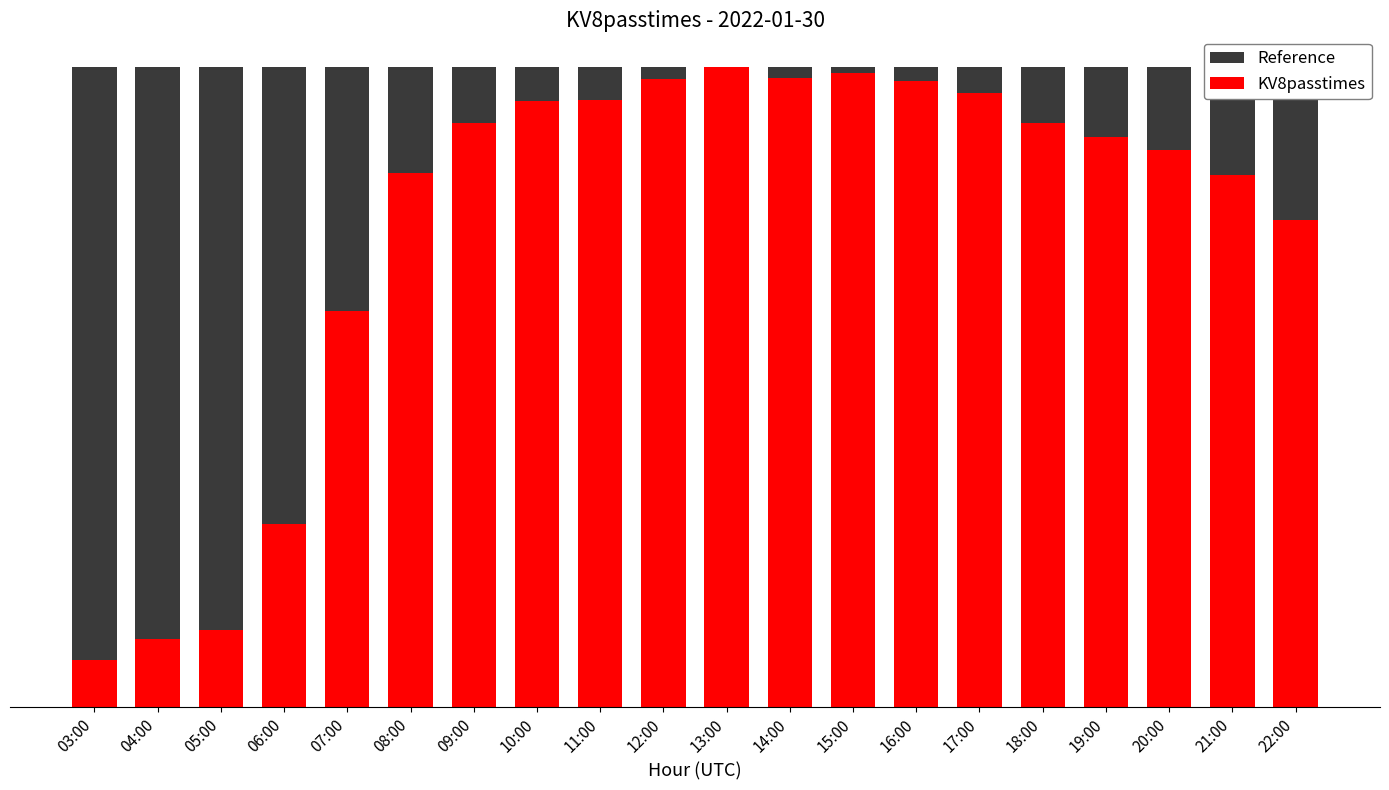

What is the label of the 16th bar from the left?

18:00